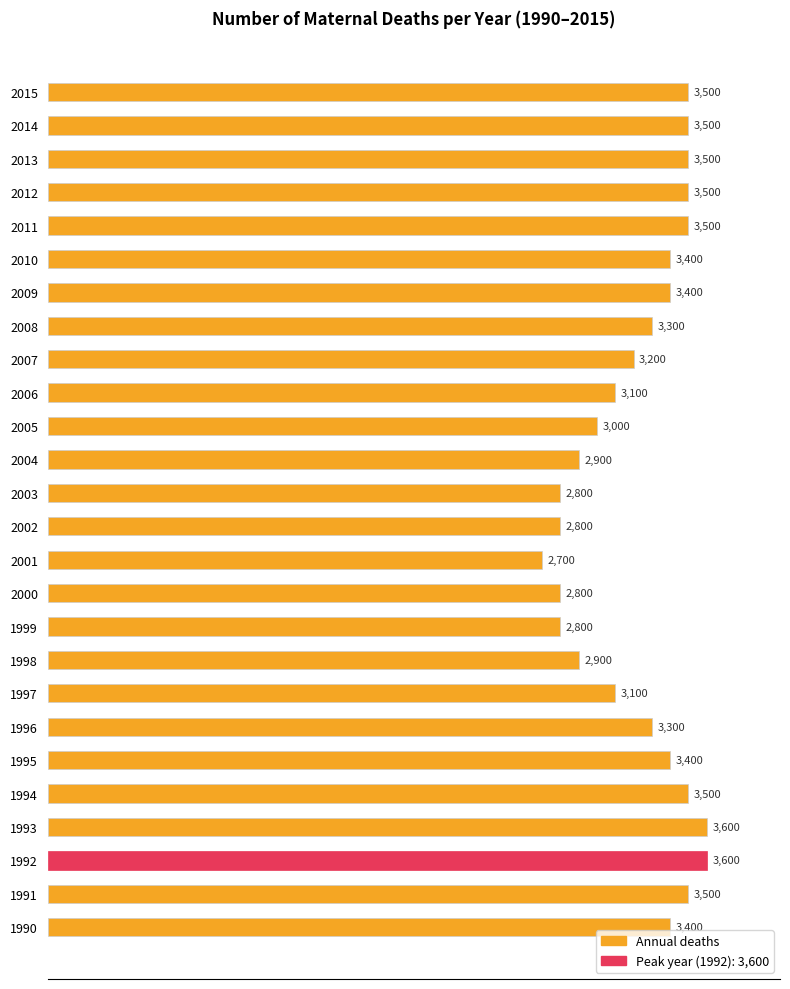

Is it true that the value at 1995 is 1252?

False